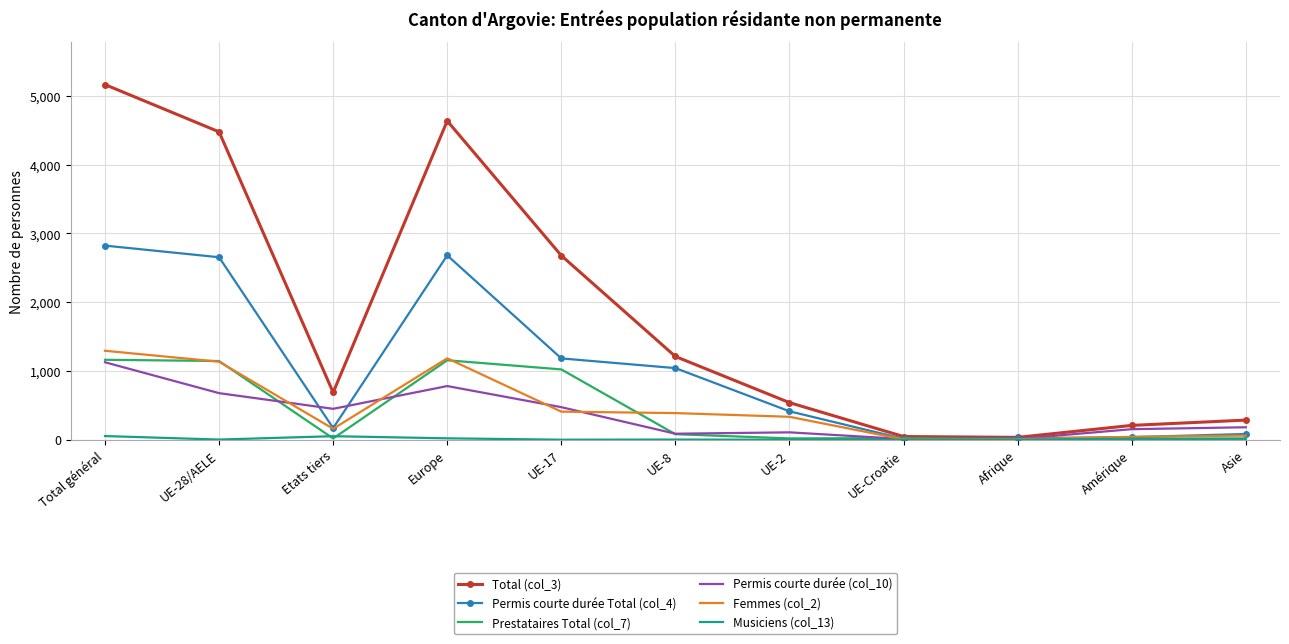

The Total (col_3) series shows 5163 at Total général. True or false?

True